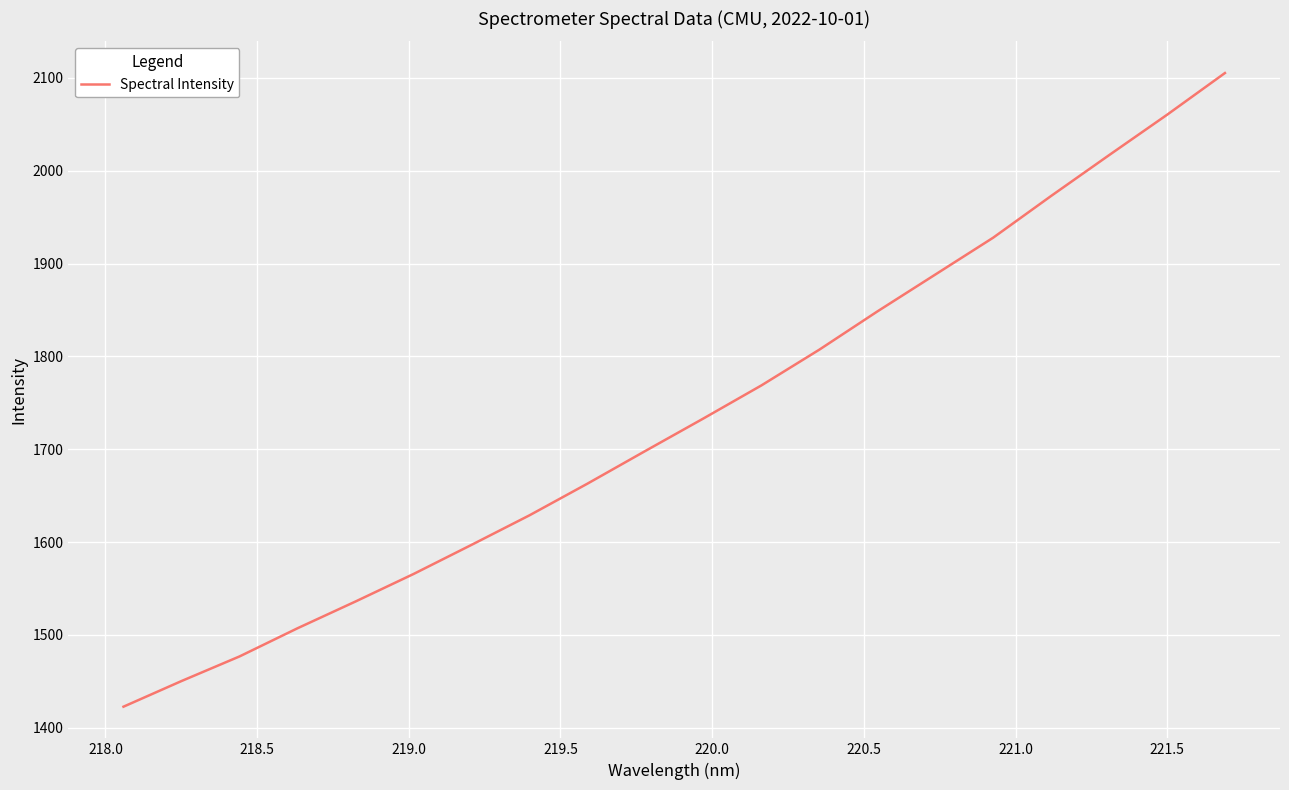

What is the minimum value shown in the chart?

1422.7